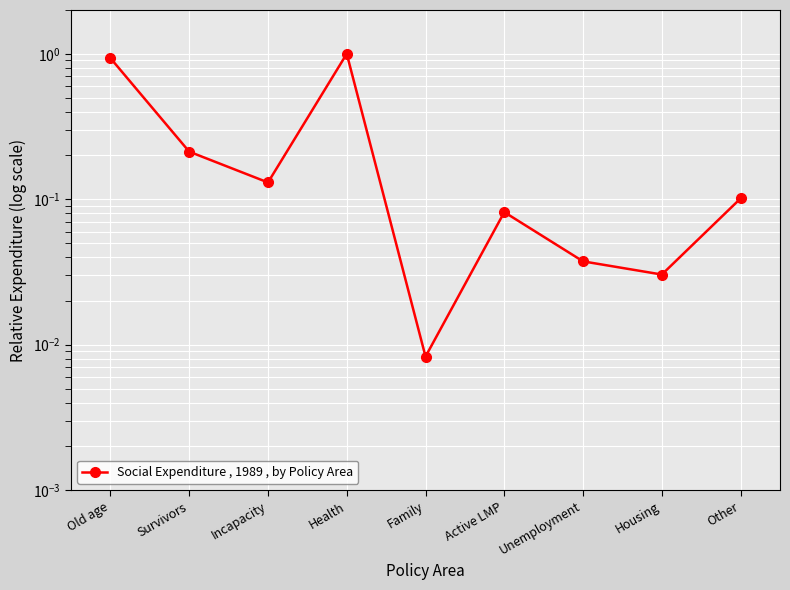

What is the sum of all values?

2.5